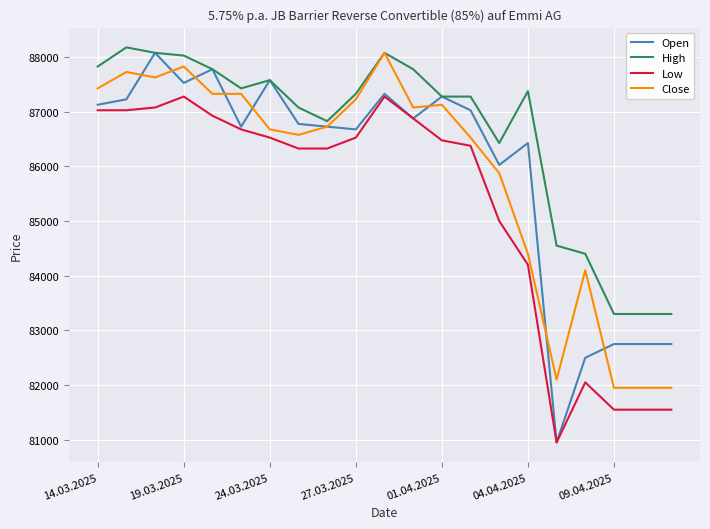

What is the maximum value shown in the chart?

88175